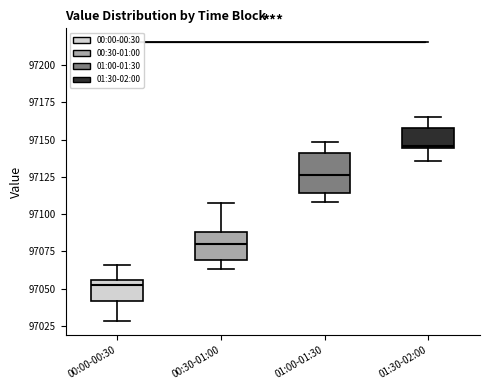

Where does the upper whisker of the box for 00:30-01:00 end on the y-axis? The values are not printed on the chart, so give them approximately, as read against the axis.

97110